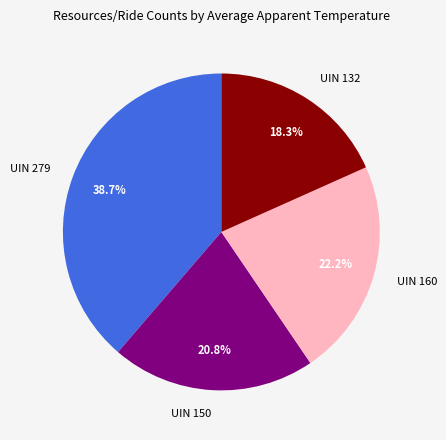

Does UIN 132 represent more than half of the total?

No